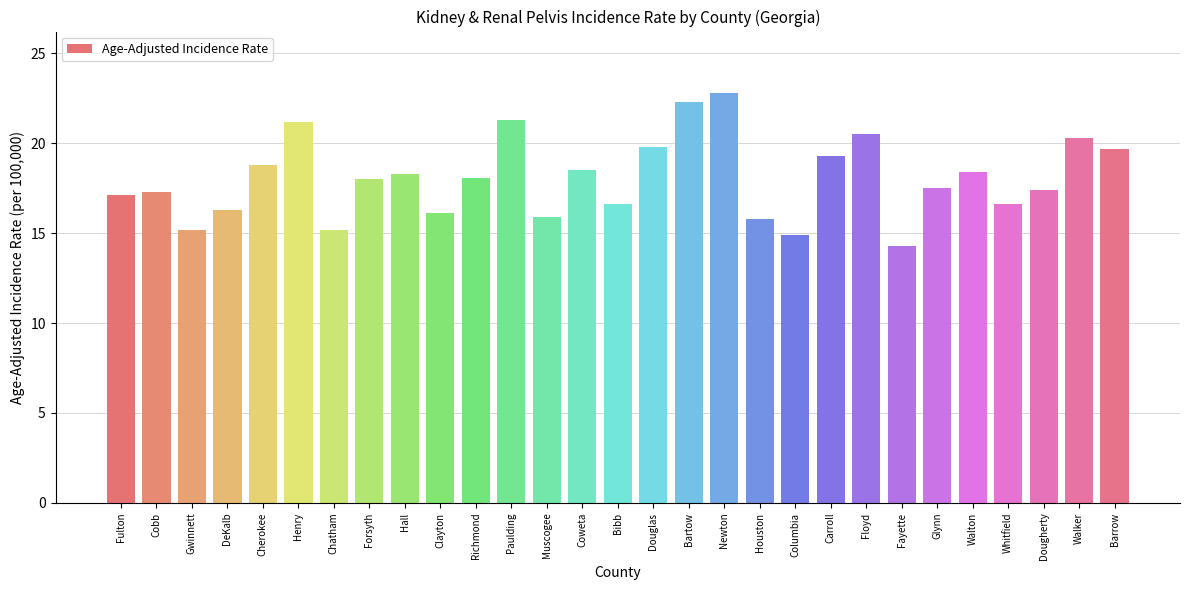

What is the change in value from Paulding to Bibb?

-4.7